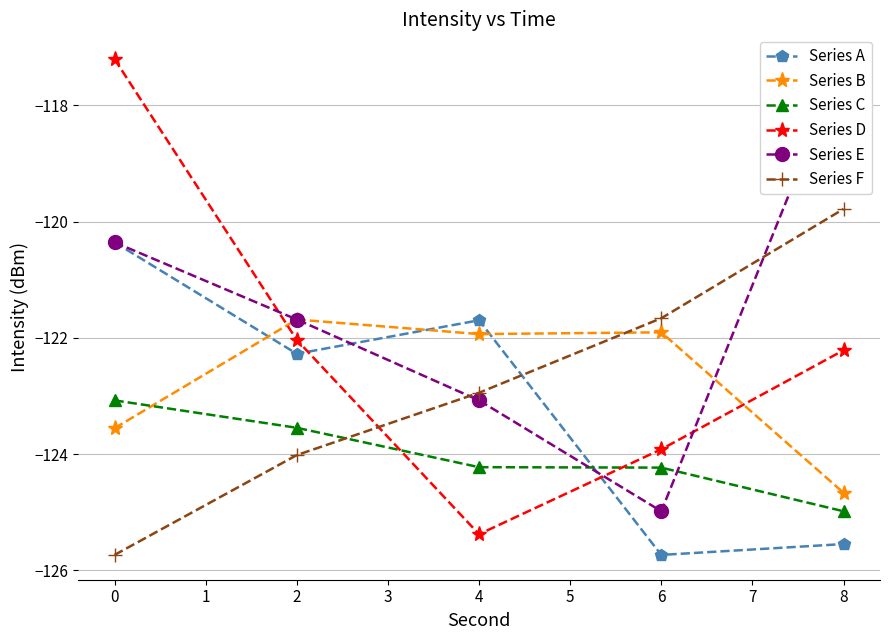

How many times do Series C and Series F cross each other?

1